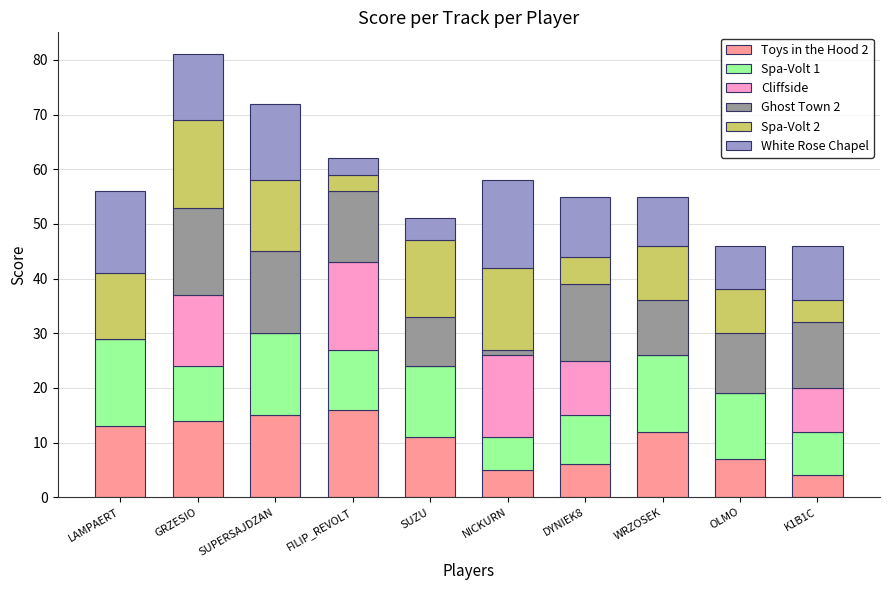

Are the bars horizontal?

No